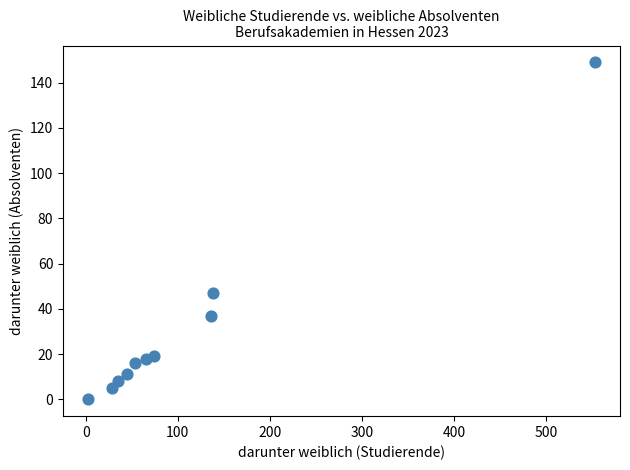

What Y value in the scatter plot is closest to 74?

47